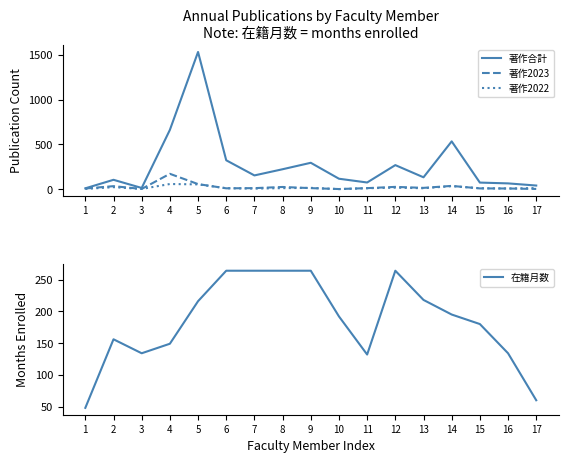

At how many categories does at least one series exceed 830?

1